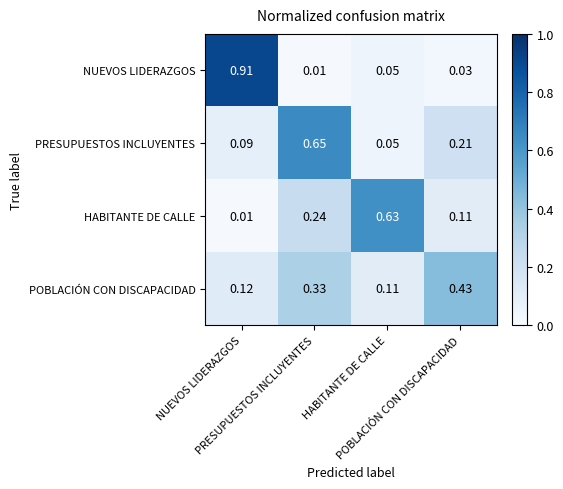

Rank the series by their maximum value, from highest to lowest.

NUEVOS LIDERAZGOS, PRESUPUESTOS INCLUYENTES, HABITANTE DE CALLE, POBLACIÓN CON DISCAPACIDAD